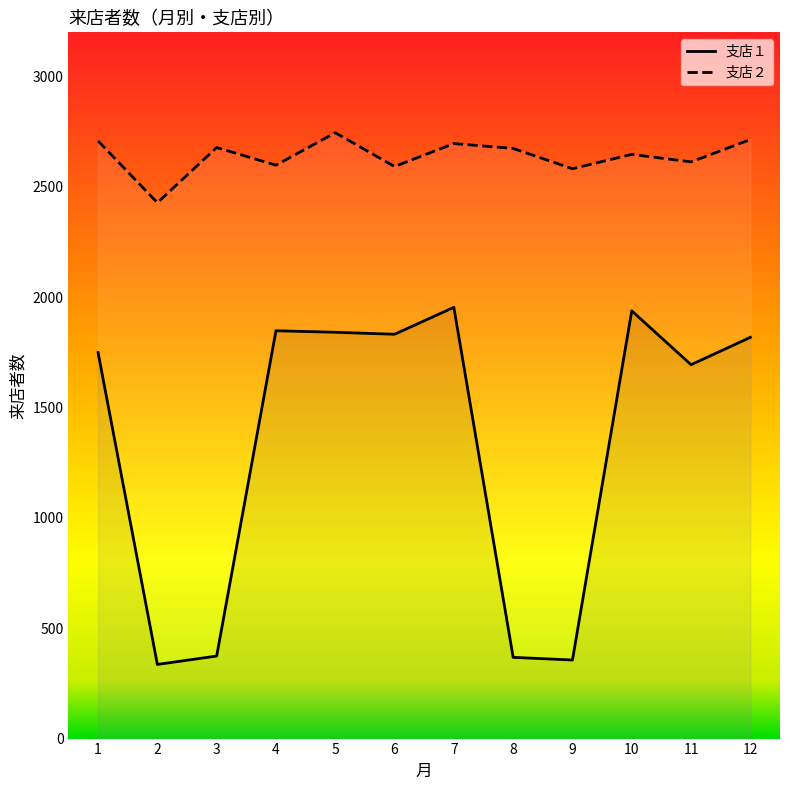

Between 9 and 10, which series saw the biggest shift?

支店１